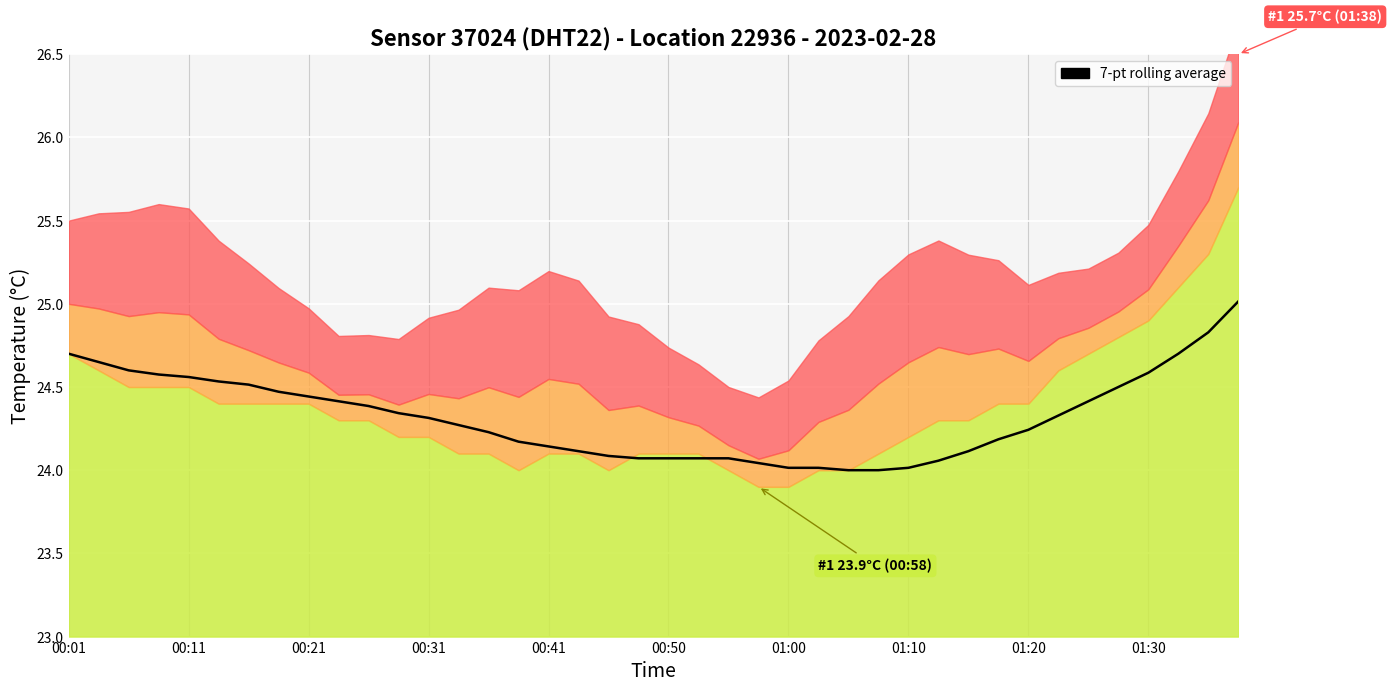

The chart shows a value of 39.0 at 01:30. True or false?

False